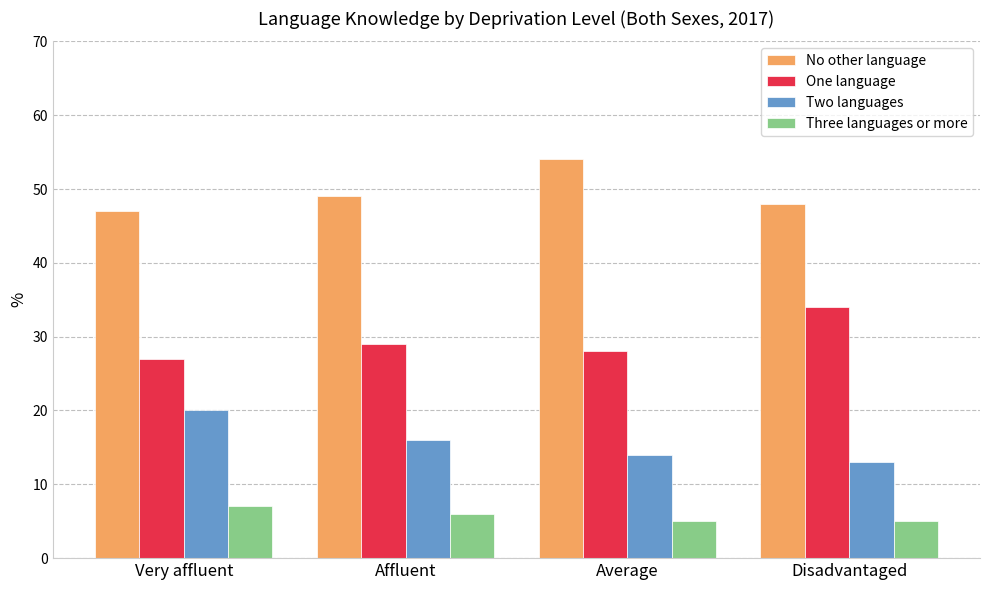

What is the smallest value displayed?

5